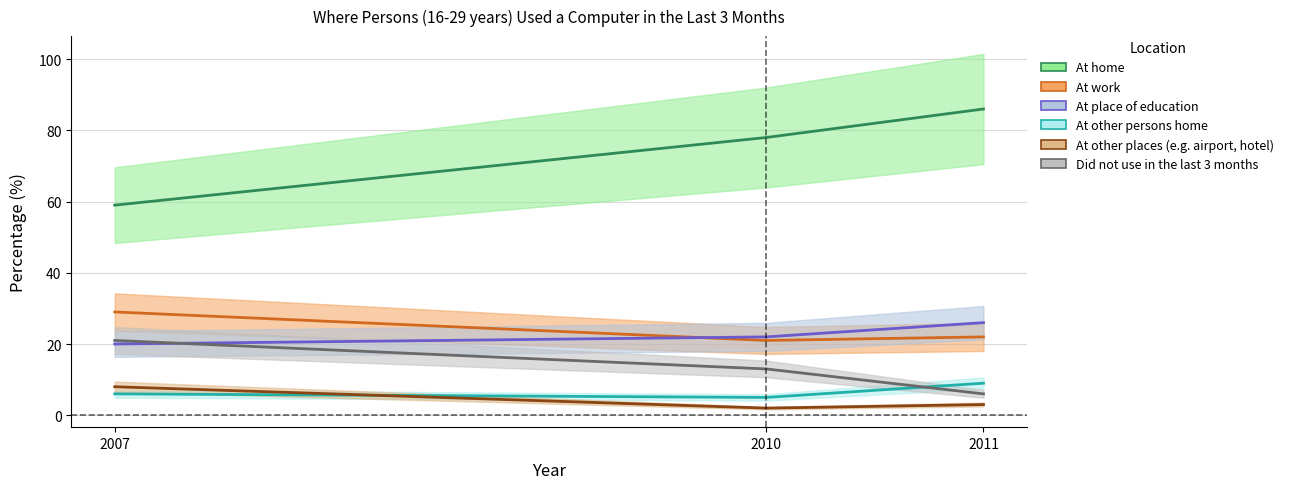

Does the chart display data point markers on the line(s)?

No